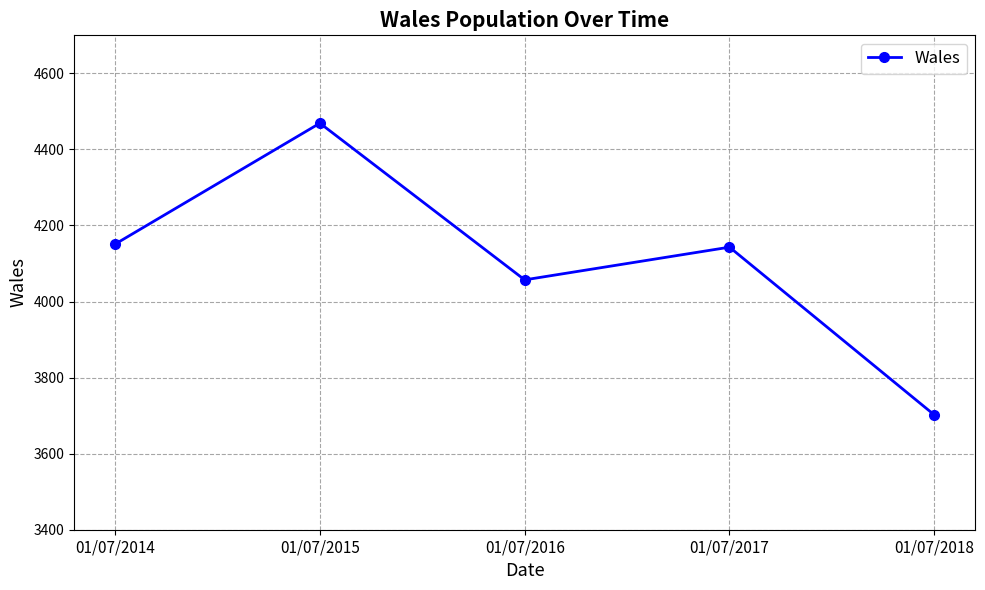

Which label corresponds to the smallest value in the chart?

01/07/2018